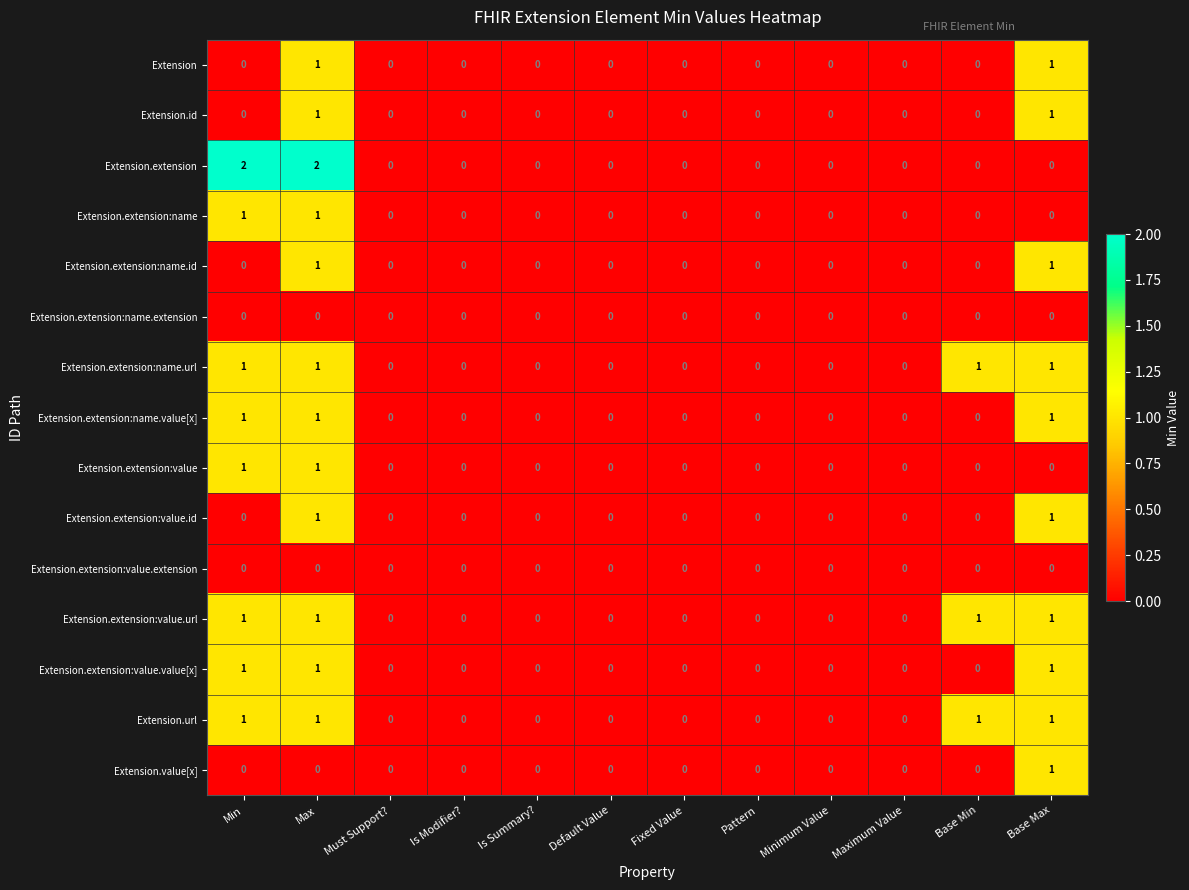

What is the total value across all series at Base Max?

10